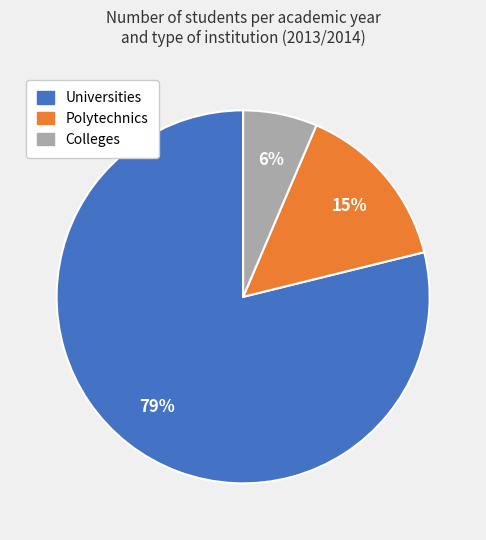

To the nearest percent, what percentage of the pie is Universities?

79%